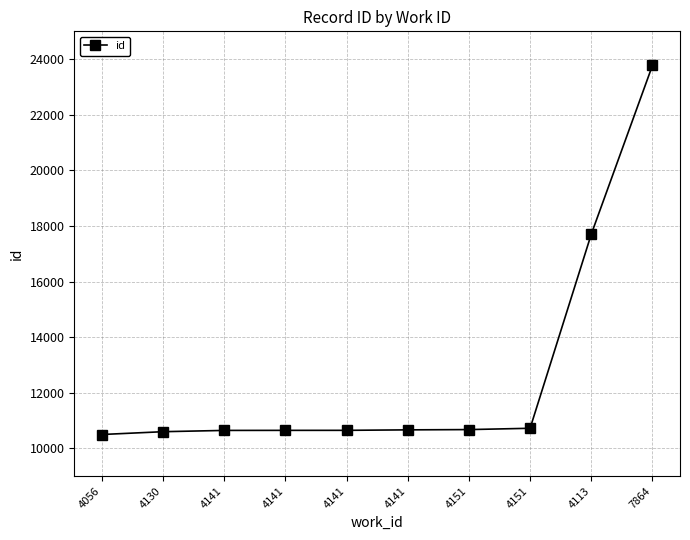

What is the change in value from 4130 to 4151?

+123